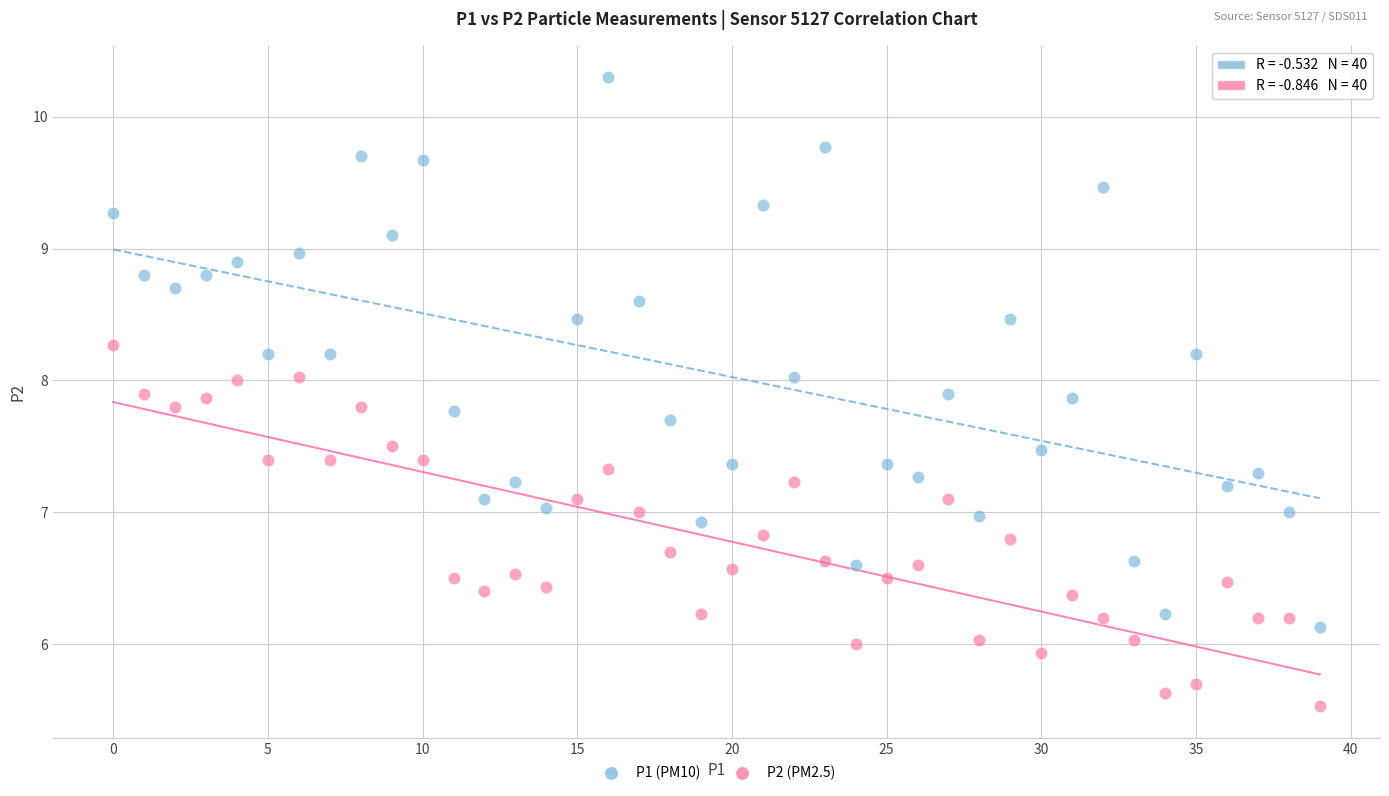

Which series reaches the maximum Y coordinate?

P1 (PM10)